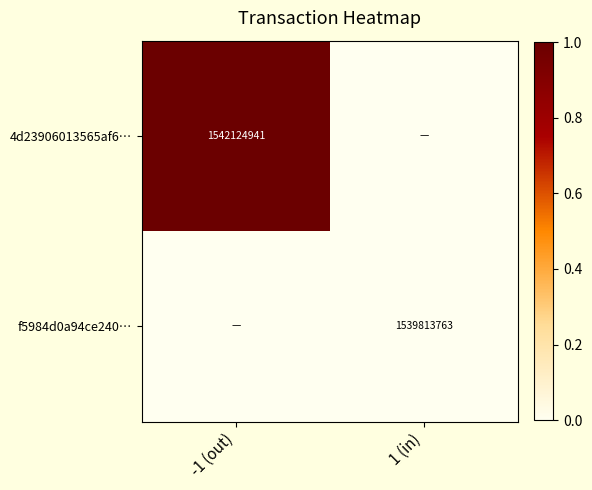

Is it true that f5984d0a94ce240… equals 1539813763 at 1 (in)?

True